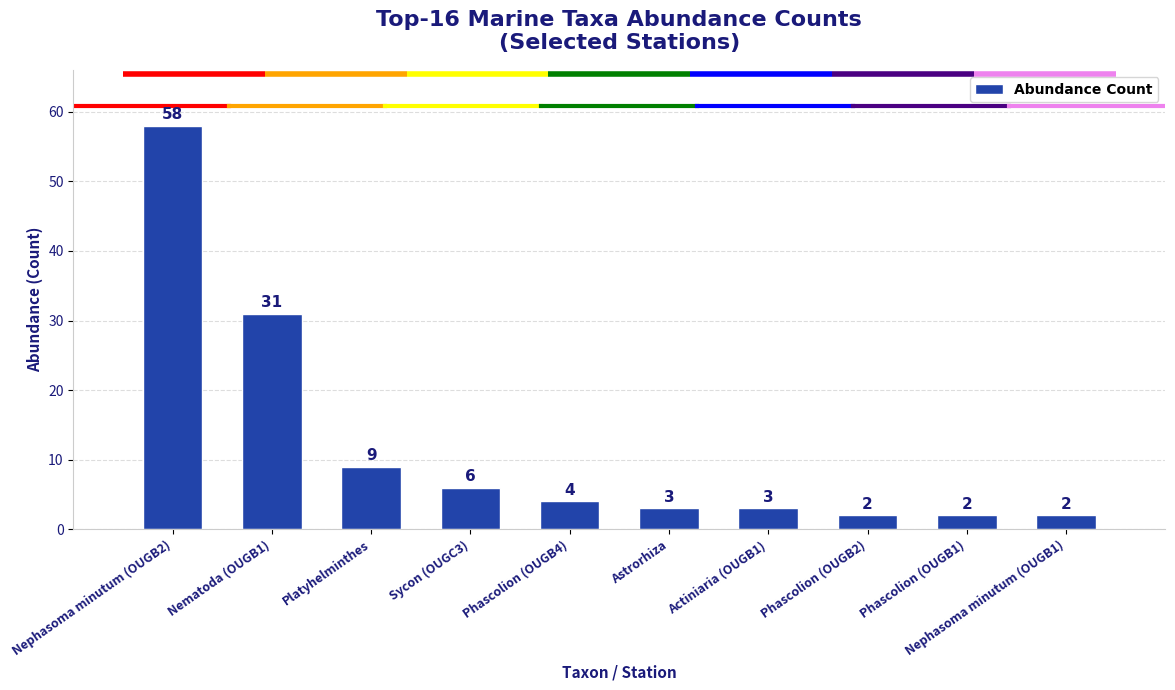

What is the average value?

12